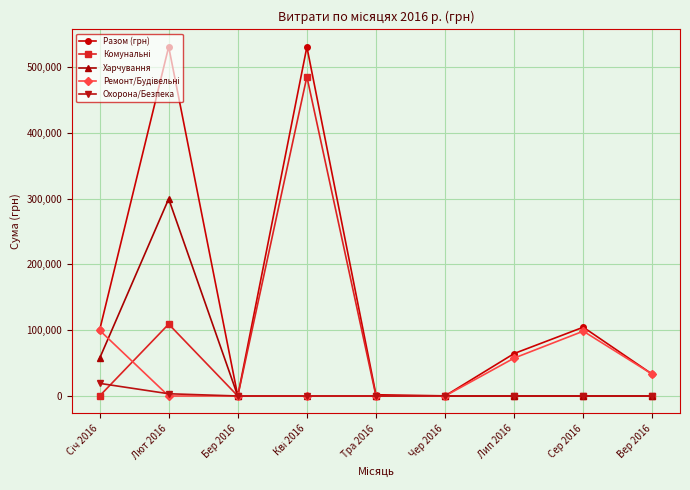

Is this an area chart (filled region under the line)?

No